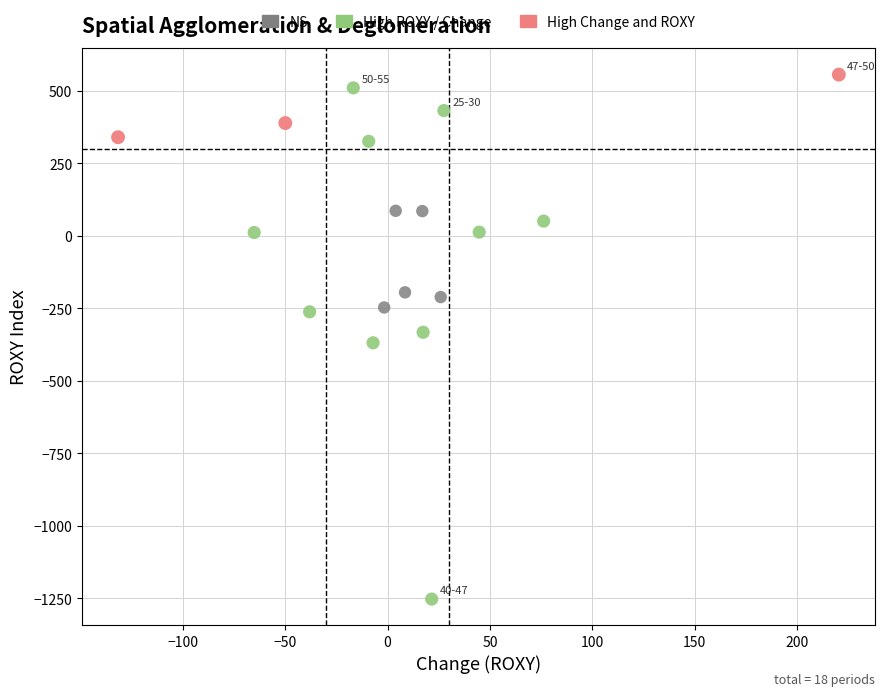

Which series has the largest Y range (max minus min)?

High ROXY / Change